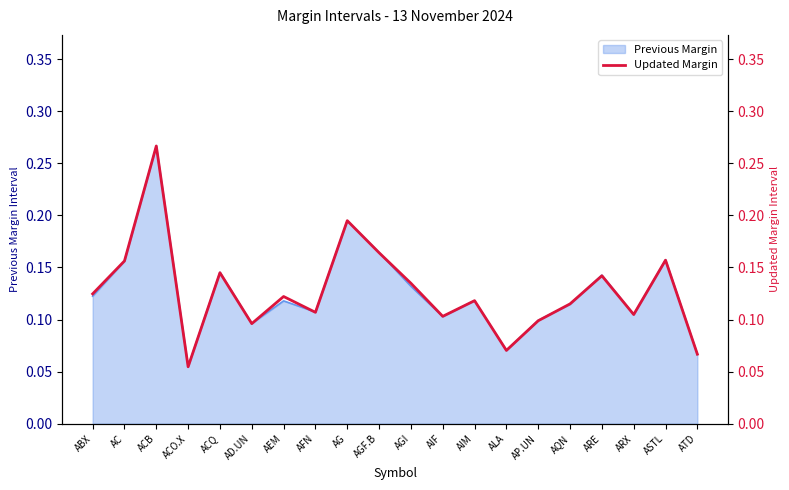

How many points are lower than both their immediate neighbors (excluding endpoints)?

6